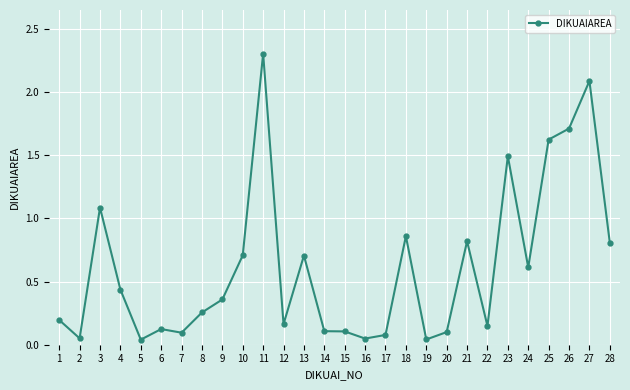

What is the value of the 3rd point from the left?

1.1